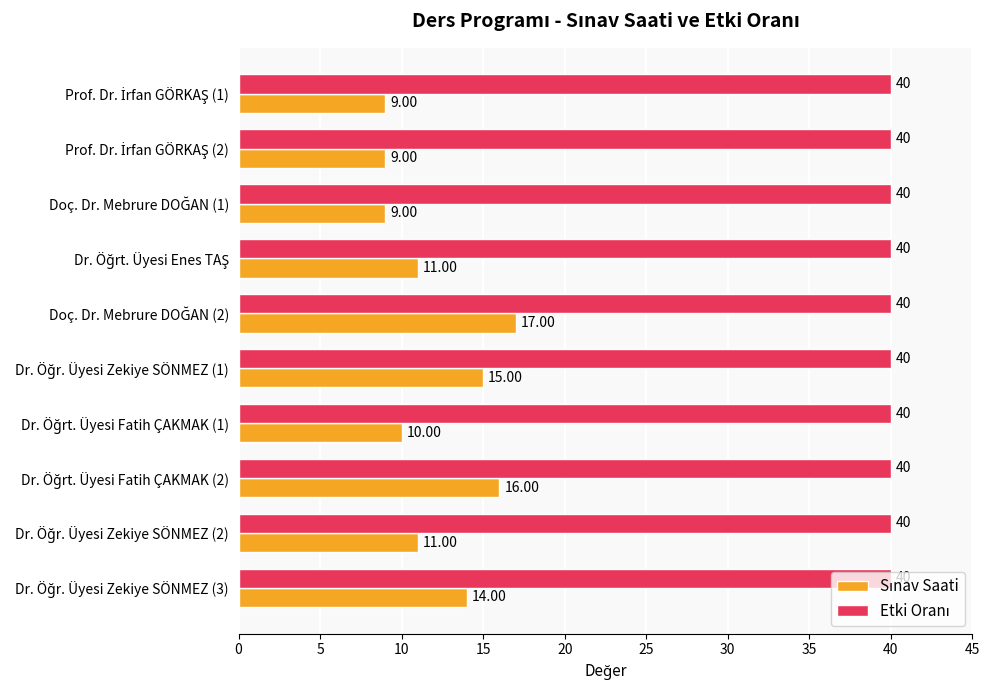

At how many categories does at least one series exceed 15?

10